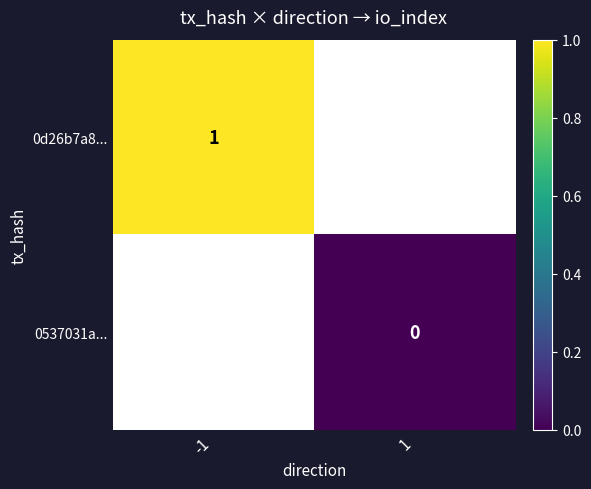

What is the highest value of the 0d26b7a8... series?

1.0